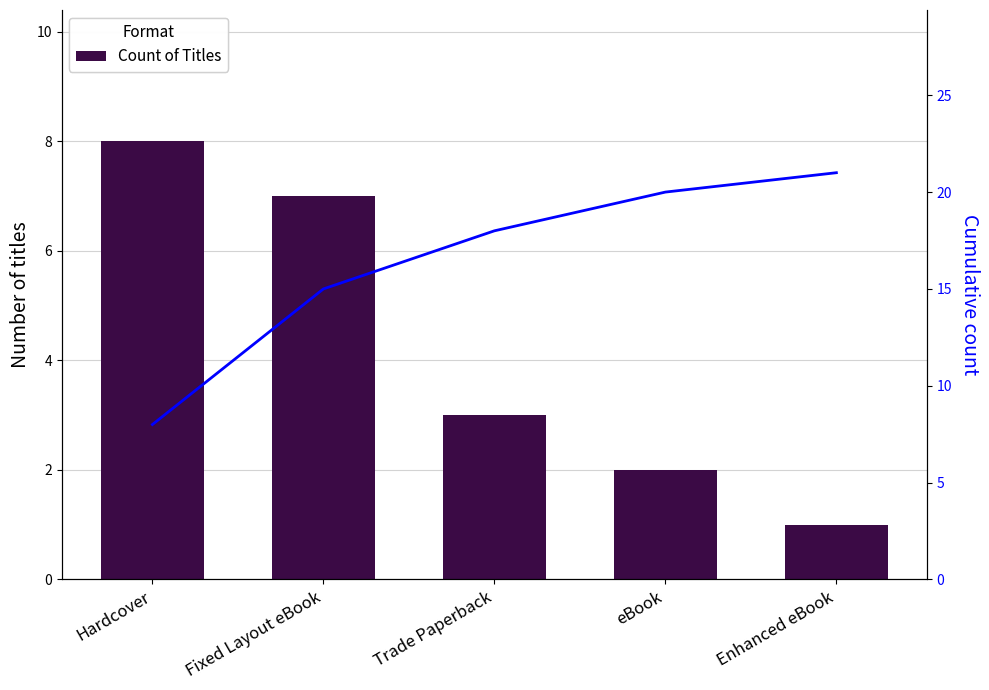

What is the value of the Cumulative bar at the 4th from the left?

20